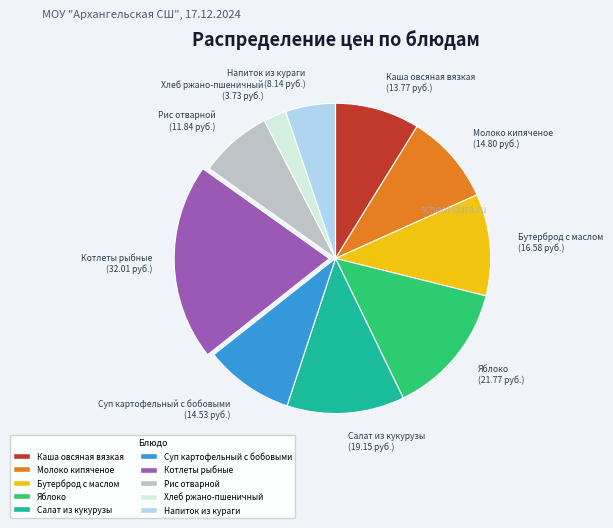

Approximately how many times larger is the value at Молоко кипяченое compared to Салат из кукурузы?

0.8